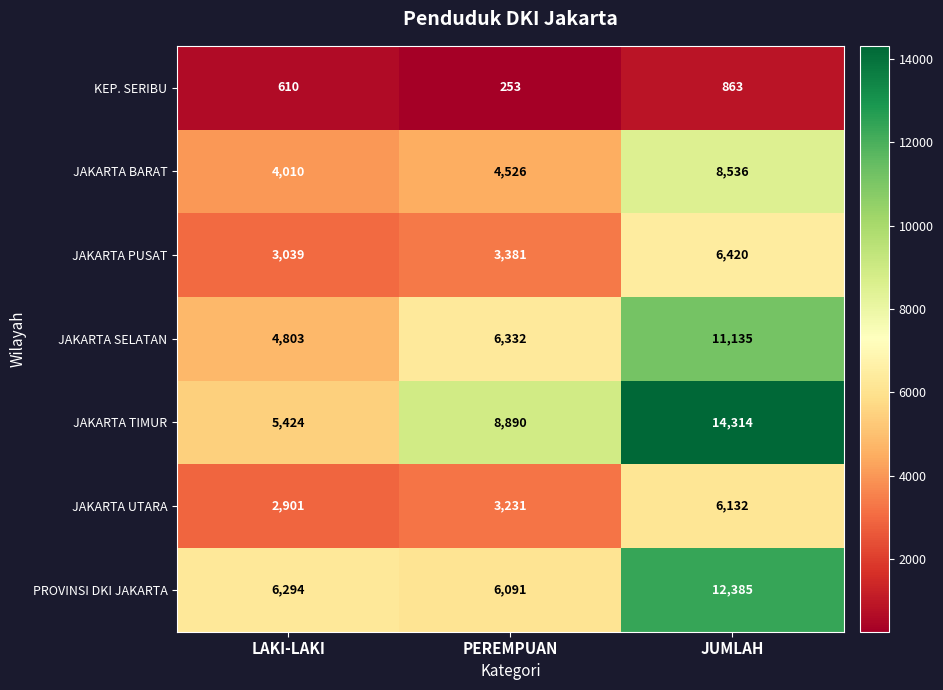

Between PEREMPUAN and JUMLAH, which series saw the biggest shift?

PROVINSI DKI JAKARTA